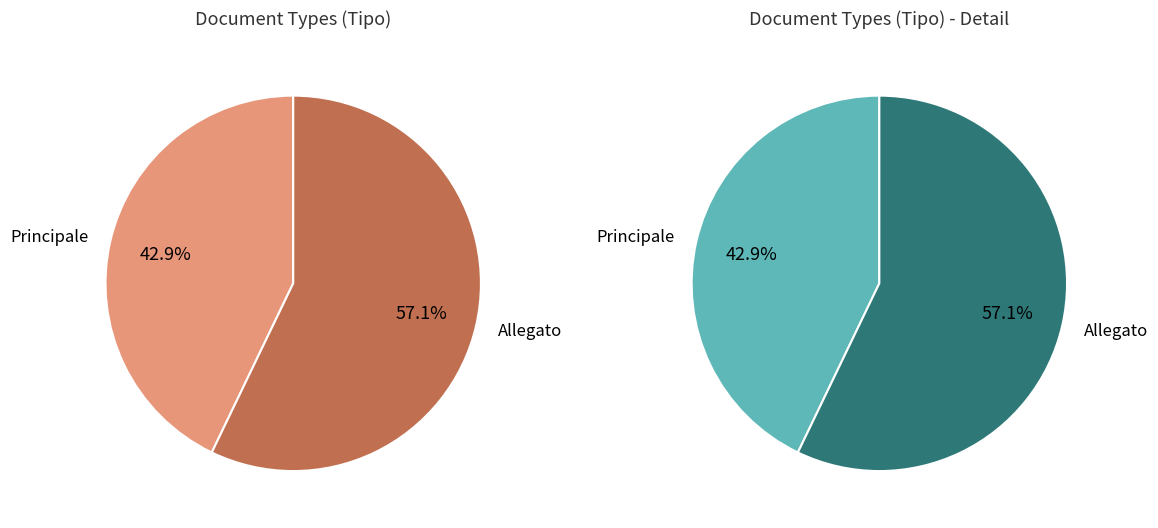

Is it true that Principale is 43% of the pie?

True